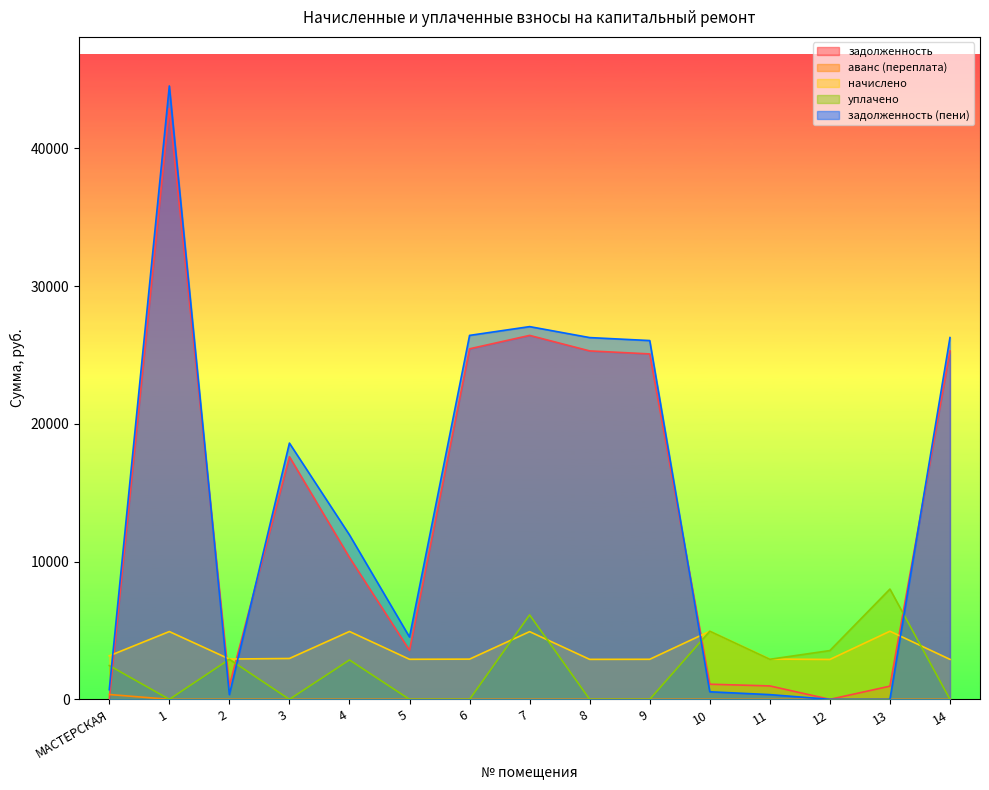

True or false: задолженность (пени) has a value of 34739.7 at 14.

False